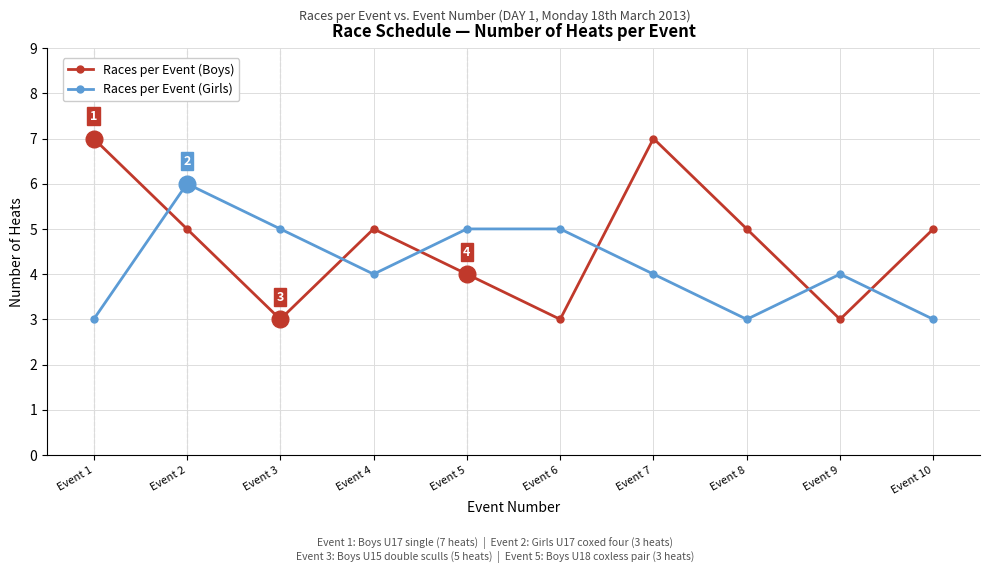

At Event 10, list the series in order from smallest to largest.

Races per Event (Girls), Races per Event (Boys)